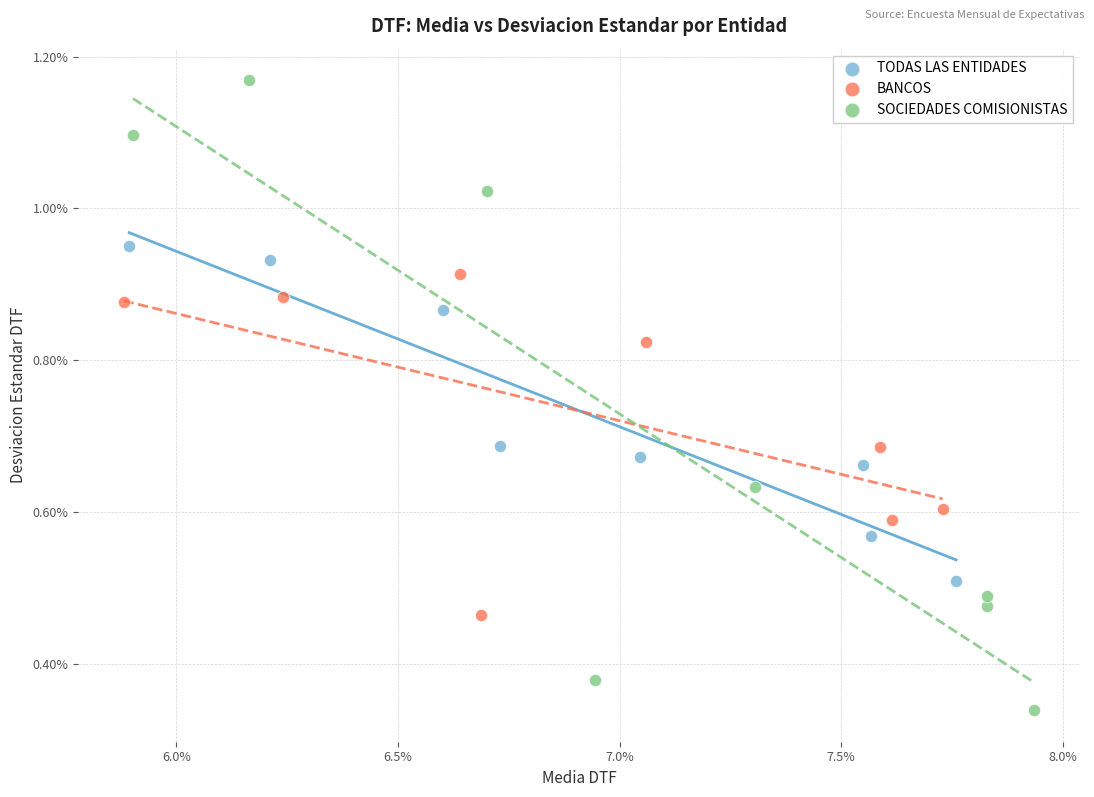

What are all the series names shown in the legend?

TODAS LAS ENTIDADES, BANCOS, SOCIEDADES COMISIONISTAS